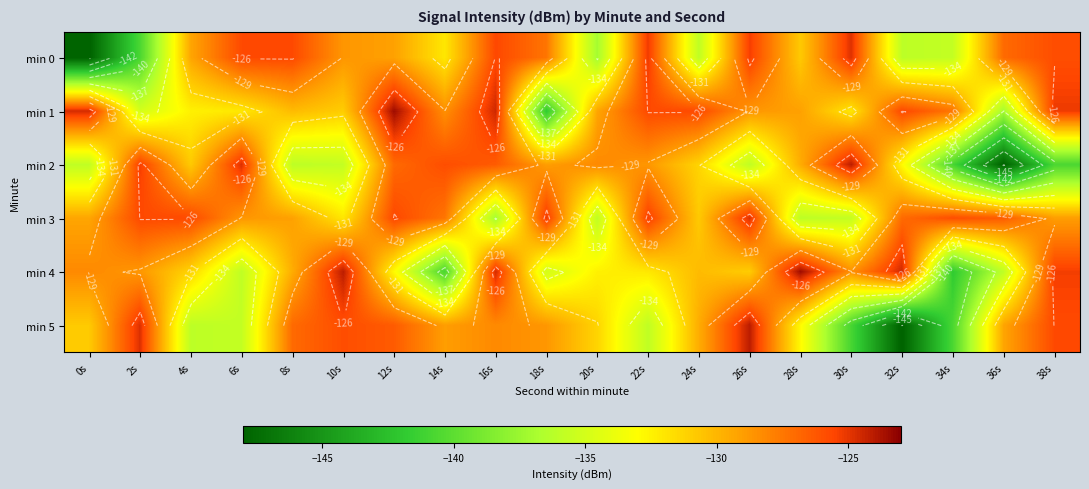

What is the total value across all series at 26s?

-769.7